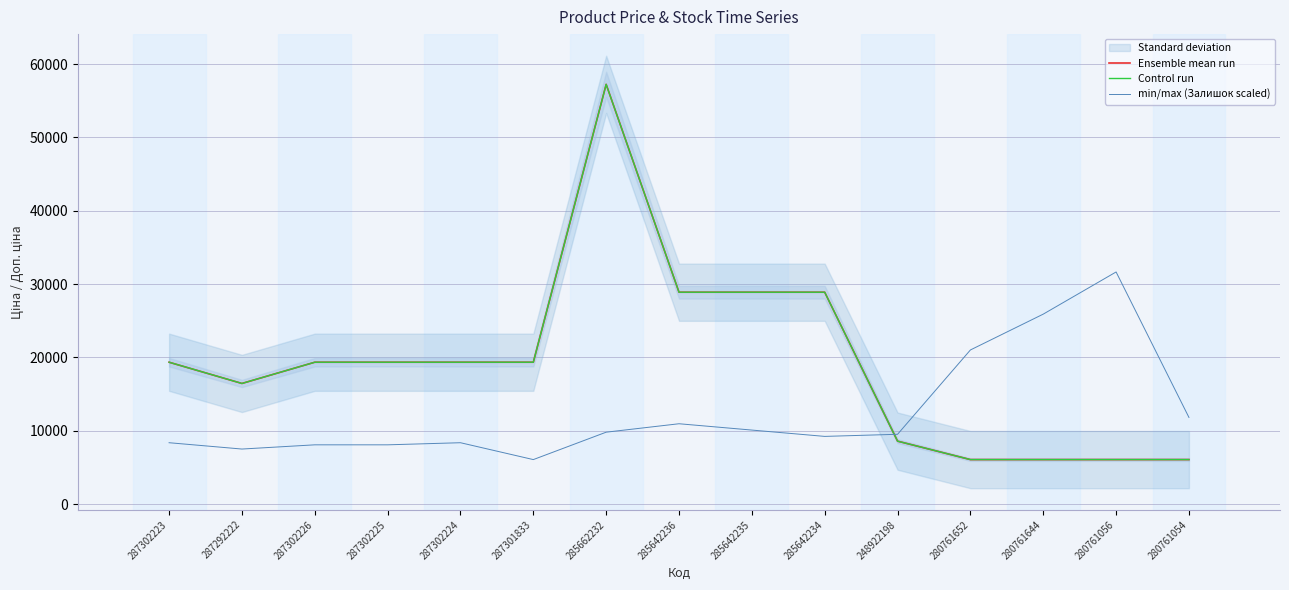

The value of Control run at 280761056 is 6067.2. True or false?

True